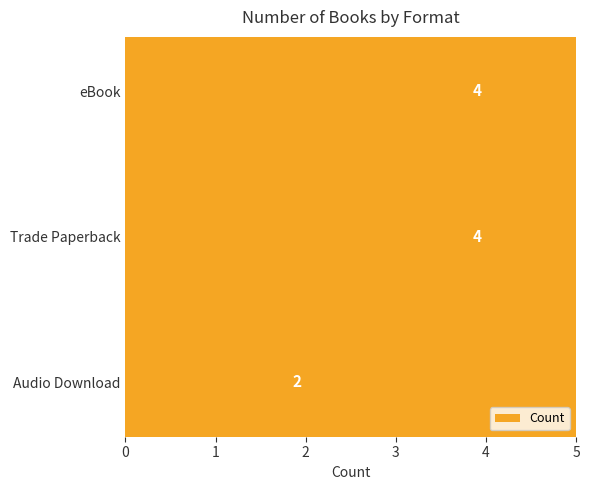

At which category does the chart reach its minimum across all series?

Audio Download